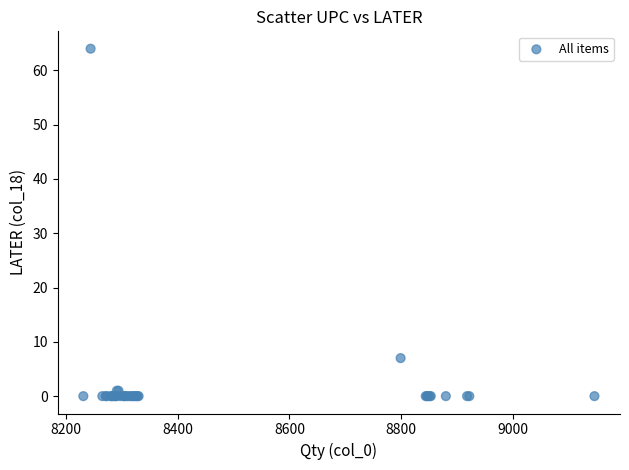

What Y value in the scatter plot is closest to 32?

7